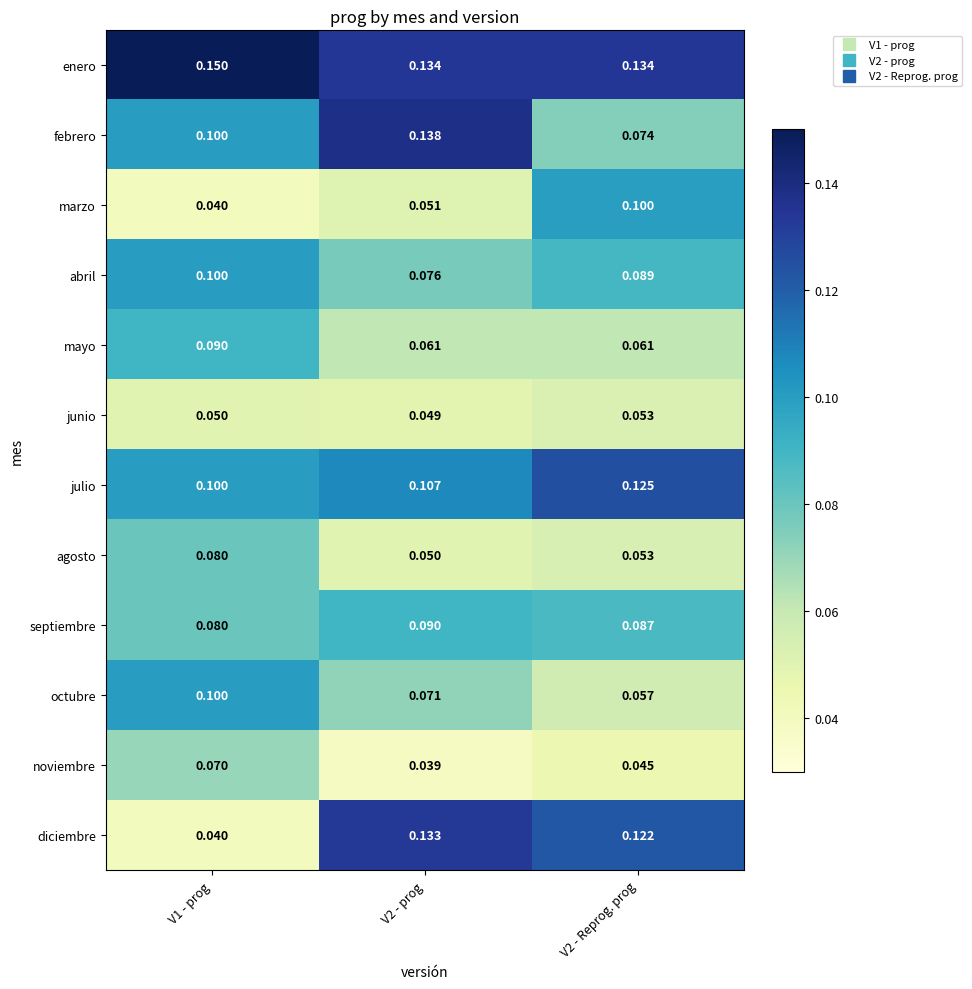

Which series has the widest spread of values?

diciembre